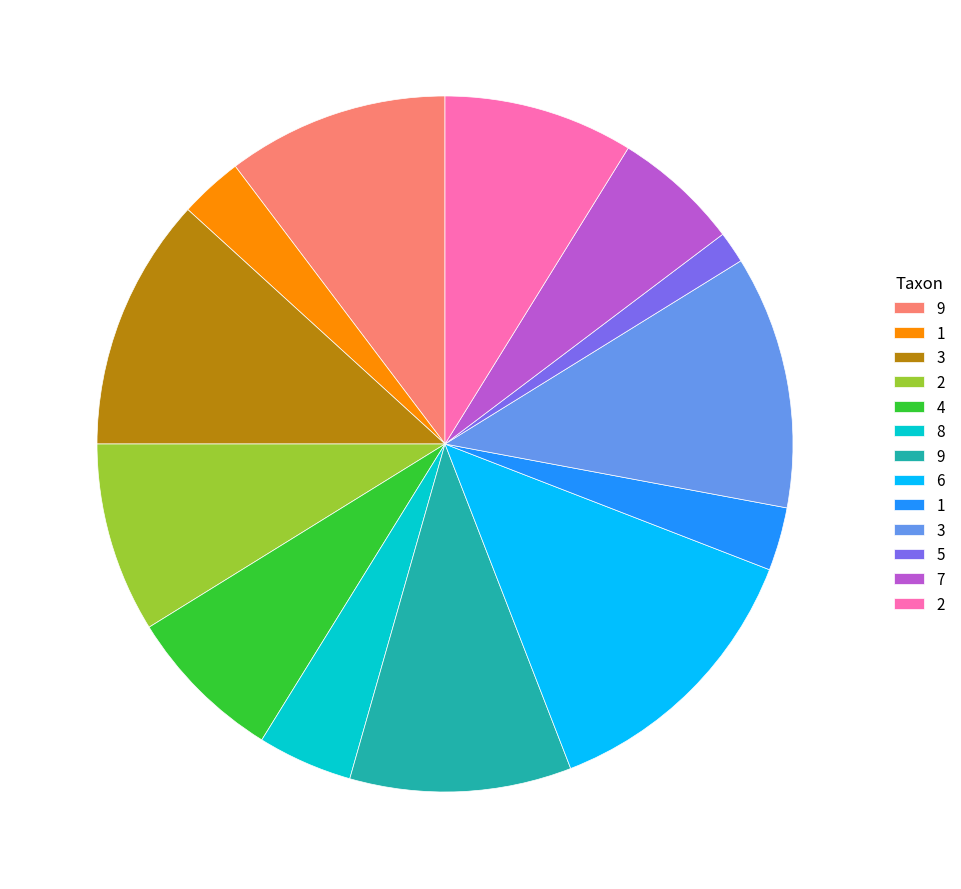

Is there any slice that represents more than half of the pie?

No